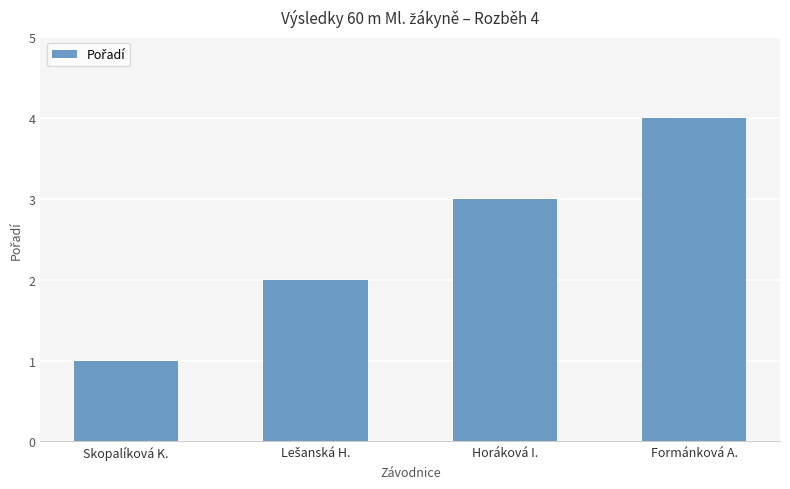

Which label corresponds to the smallest value in the chart?

Skopalíková K.